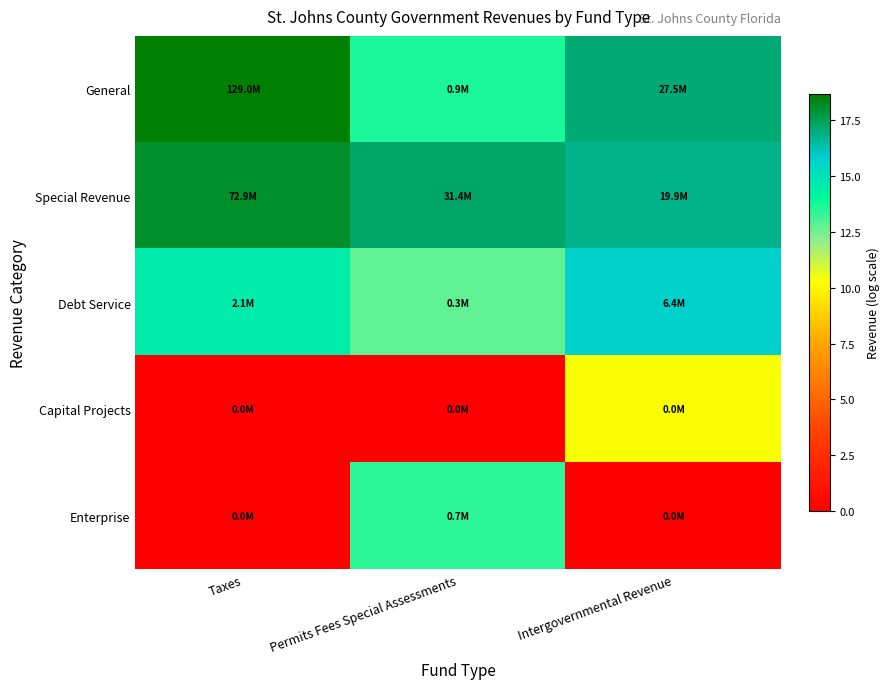

Reading left to right, what are all the values shown in this chart?

General: Taxes=18.7	Permits Fees Special Assessments=13.7	Intergovernmental Revenue=17.1
Special Revenue: Taxes=18.1	Permits Fees Special Assessments=17.3	Intergovernmental Revenue=16.8
Debt Service: Taxes=14.6	Permits Fees Special Assessments=12.8	Intergovernmental Revenue=15.7
Capital Projects: Taxes=0.0	Permits Fees Special Assessments=0.0	Intergovernmental Revenue=10.3
Enterprise: Taxes=0.0	Permits Fees Special Assessments=13.4	Intergovernmental Revenue=0.0